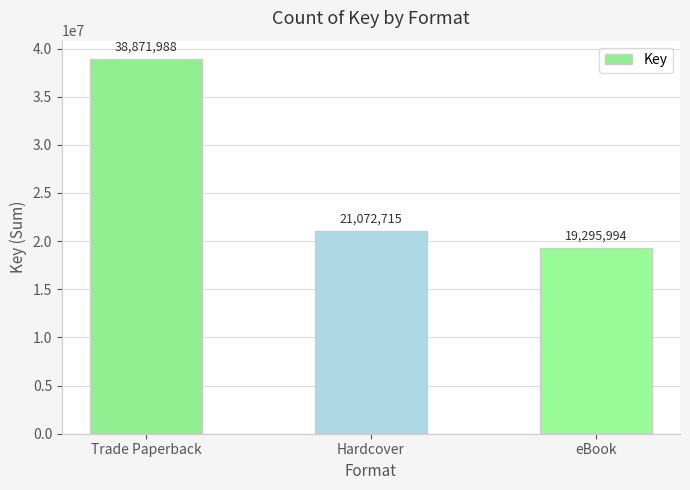

Read the value at eBook.

19295994